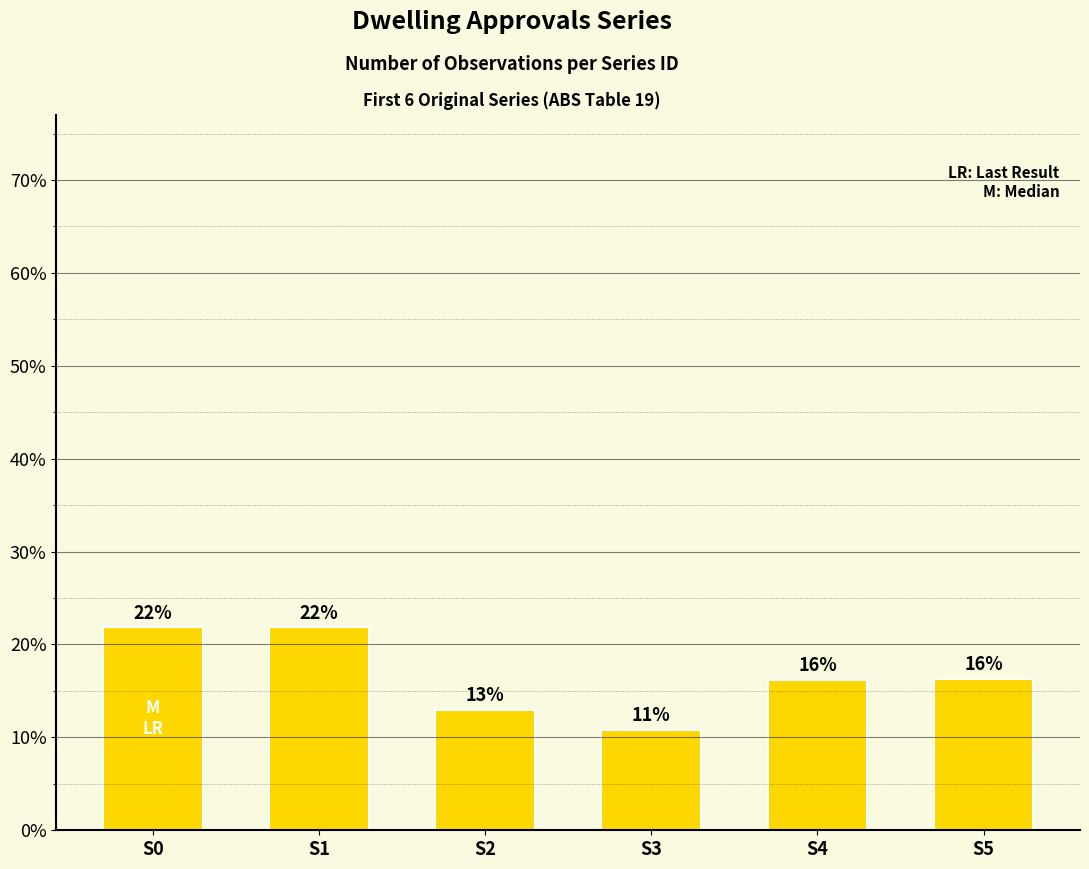

How many bars are there in total?

6